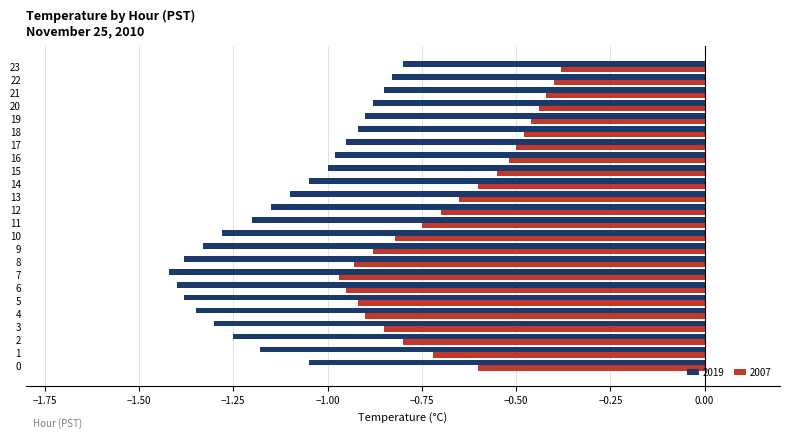

How many distinct data groups are displayed?

2